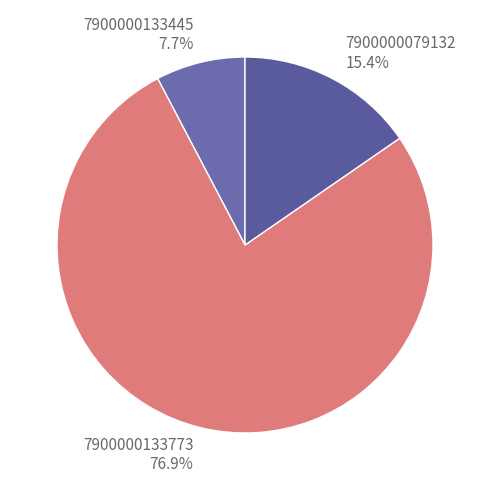

What is the smallest slice in the pie chart?

7900000133445